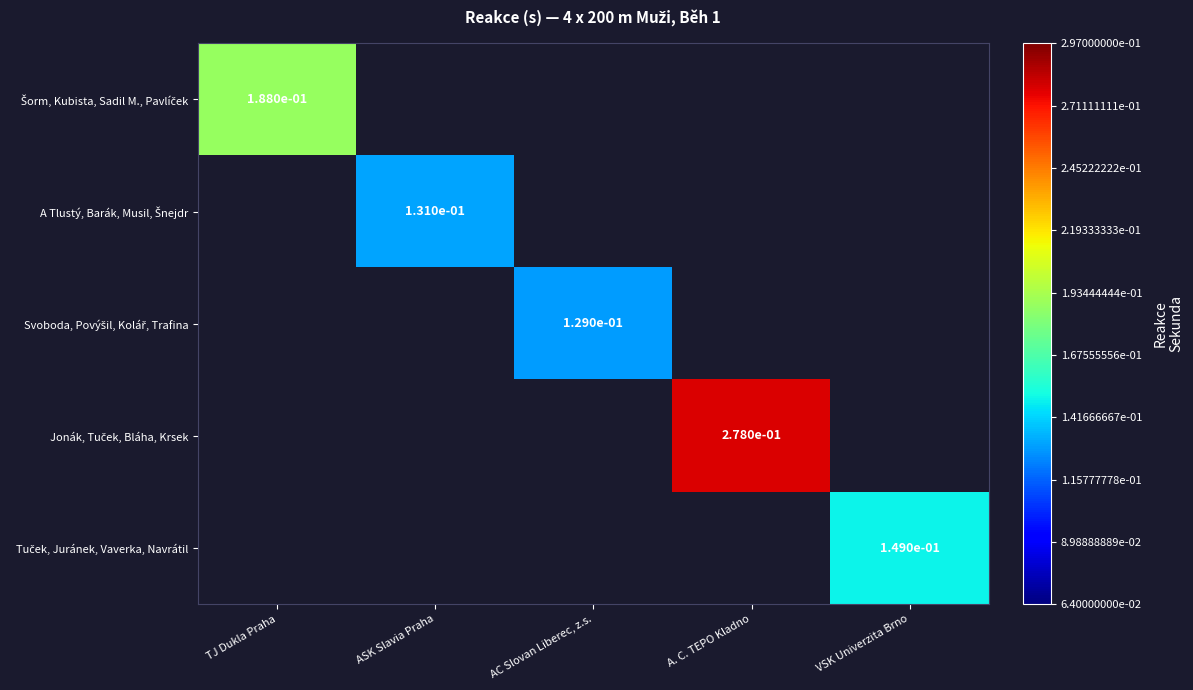

True or false: Jonák, Tuček, Bláha, Krsek has a value of 0.3 at A. C. TEPO Kladno.

True